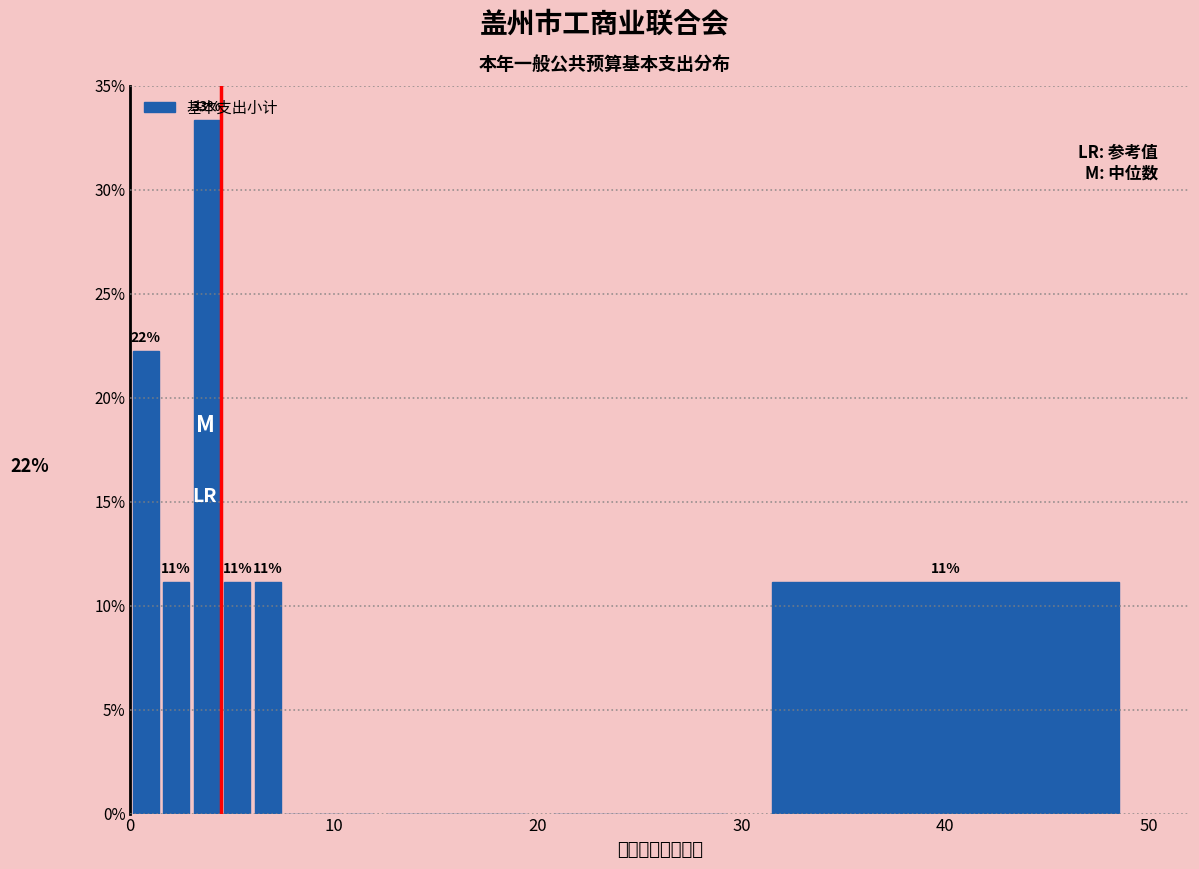

Around what value on the x-axis is the tallest bar? Give the approximate position of its centre, as read against the axis.

4